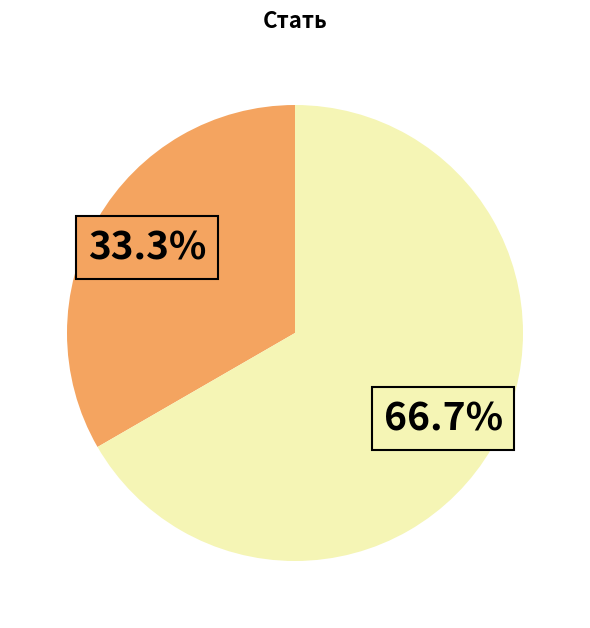

To the nearest percent, what is the average slice percentage?

50%